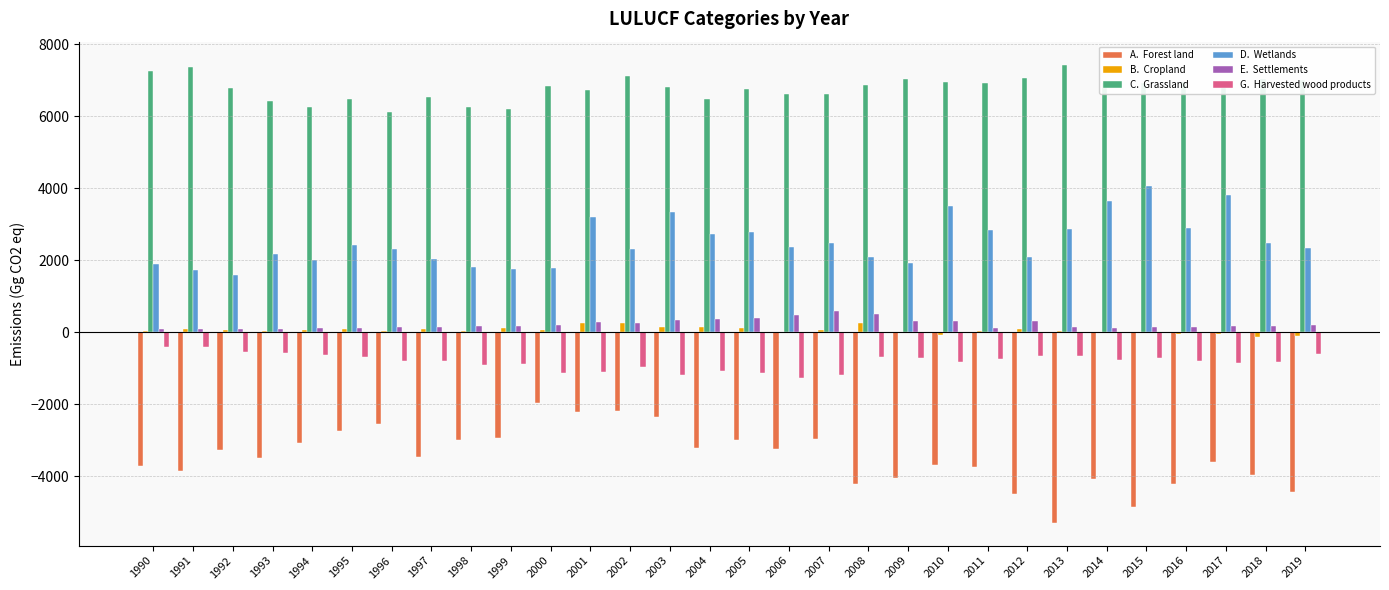

What is the greatest value displayed?

7429.2